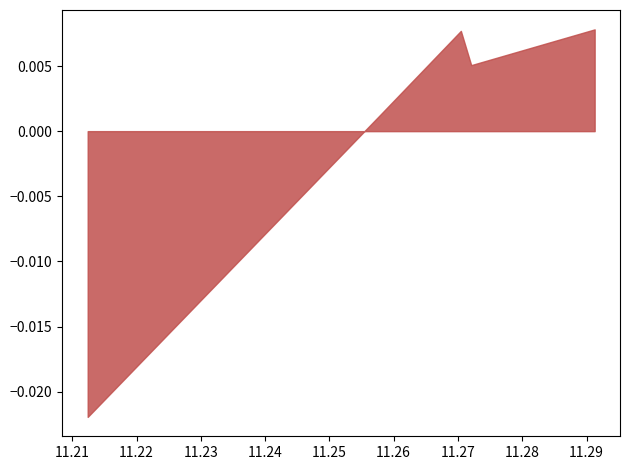

How many interior local peaks (higher than both neighbors) does the data have?

1